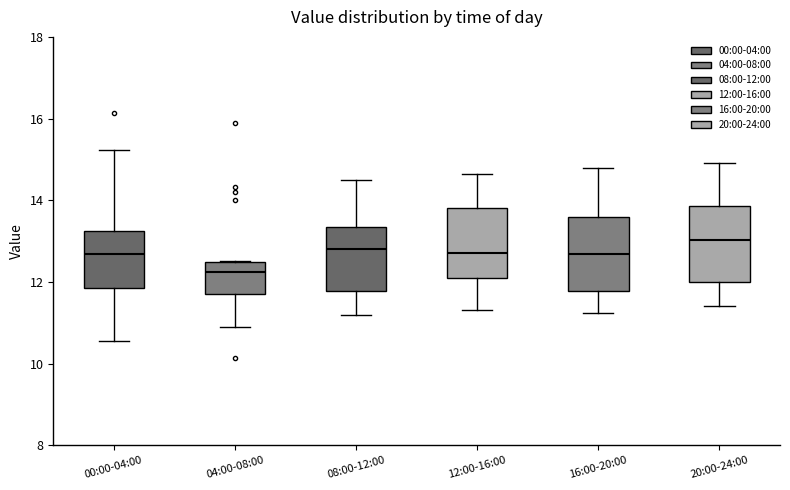

Reading left to right, read every box against the y-axis: the position of its median line, the range the box covers, and the ends of its whiskers. The values are not printed on the chart, so give them approximately, as read against the axis.

00:00-04:00: median 12.6, box 11.8 to 13.2, whiskers 10.6 to 15.2
04:00-08:00: median 12.2, box 11.8 to 12.4, whiskers 11.0 to 12.6
08:00-12:00: median 12.8, box 11.8 to 13.4, whiskers 11.2 to 14.6
12:00-16:00: median 12.8, box 12.0 to 13.8, whiskers 11.4 to 14.6
16:00-20:00: median 12.6, box 11.8 to 13.6, whiskers 11.2 to 14.8
20:00-24:00: median 13.0, box 12.0 to 13.8, whiskers 11.4 to 15.0